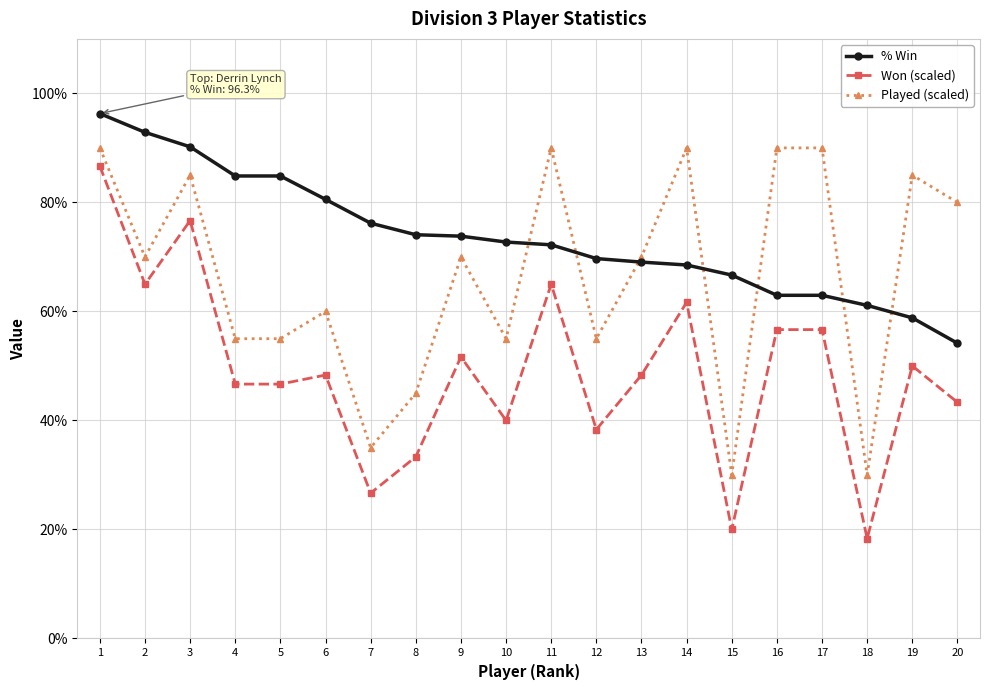

What are all the series names shown in the legend?

% Win, Won (scaled), Played (scaled)